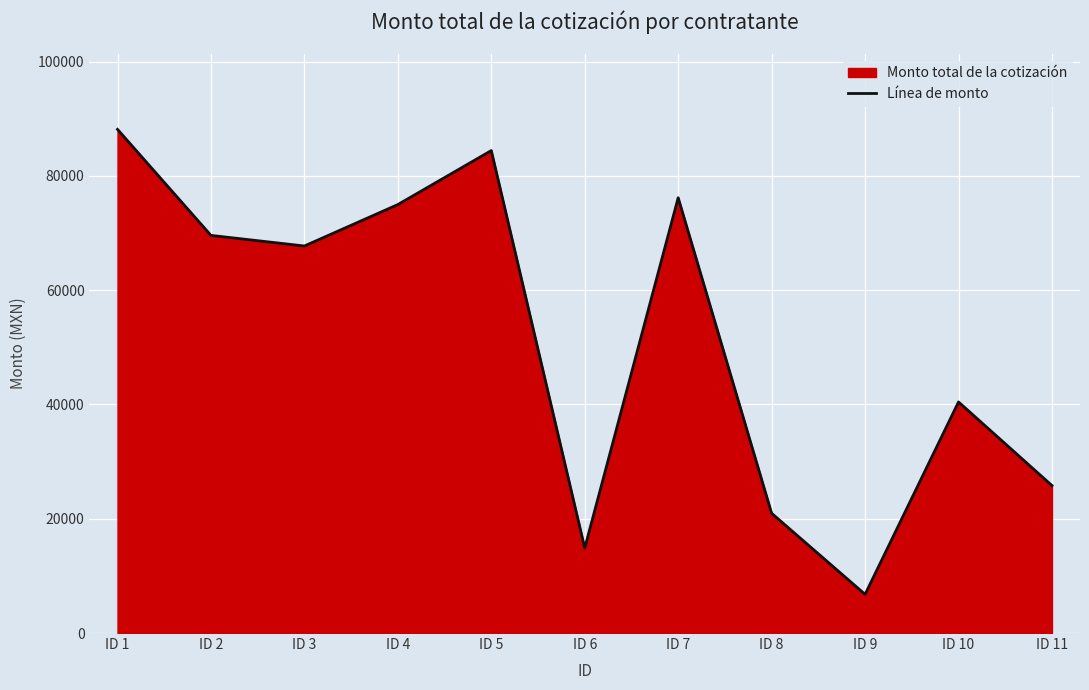

Rank the categories by value from lowest to highest.

ID 9, ID 6, ID 8, ID 11, ID 10, ID 3, ID 2, ID 4, ID 7, ID 5, ID 1